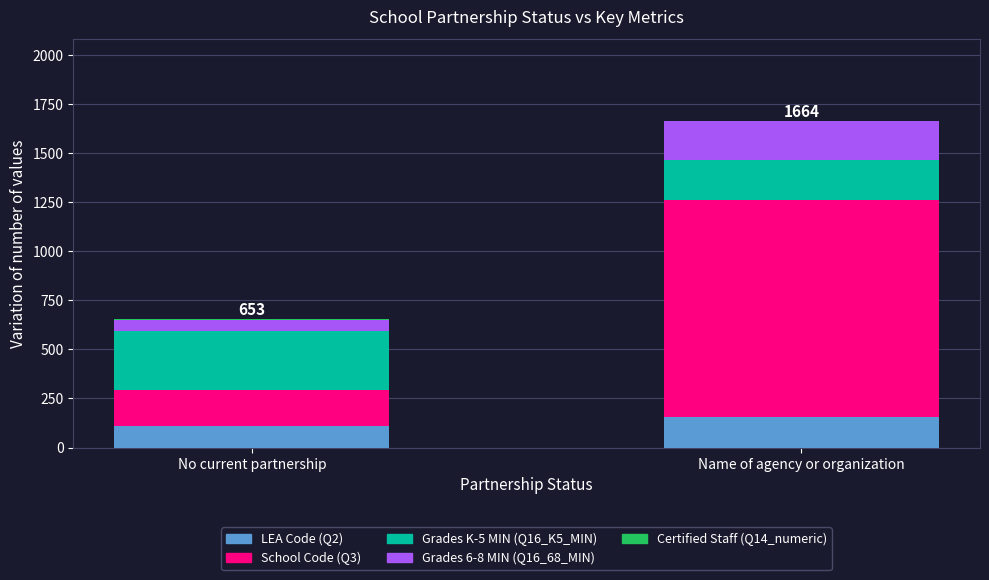

True or false: LEA Code (Q2) has a value of 108 at No current partnership.

True